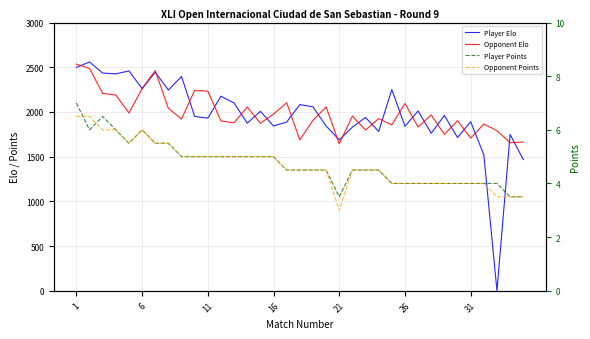

At which label does Player Points first exceed 4?

1